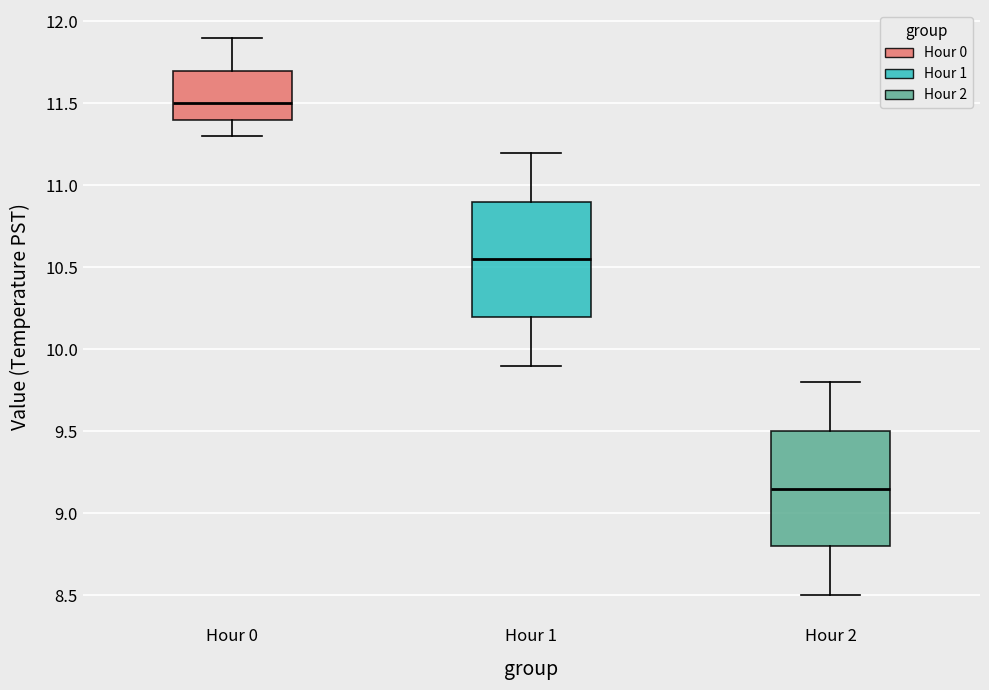

Reading left to right, transcribe this box plot: for each box, give where its median line is, the range the box spans, and where its two whiskers end, as read against the y-axis. The values are not printed on the chart, so give them approximately, as read against the axis.

Hour 0: median 11.50, box 11.40 to 11.70, whiskers 11.30 to 11.90
Hour 1: median 10.55, box 10.20 to 10.90, whiskers 9.90 to 11.20
Hour 2: median 9.15, box 8.80 to 9.50, whiskers 8.50 to 9.80